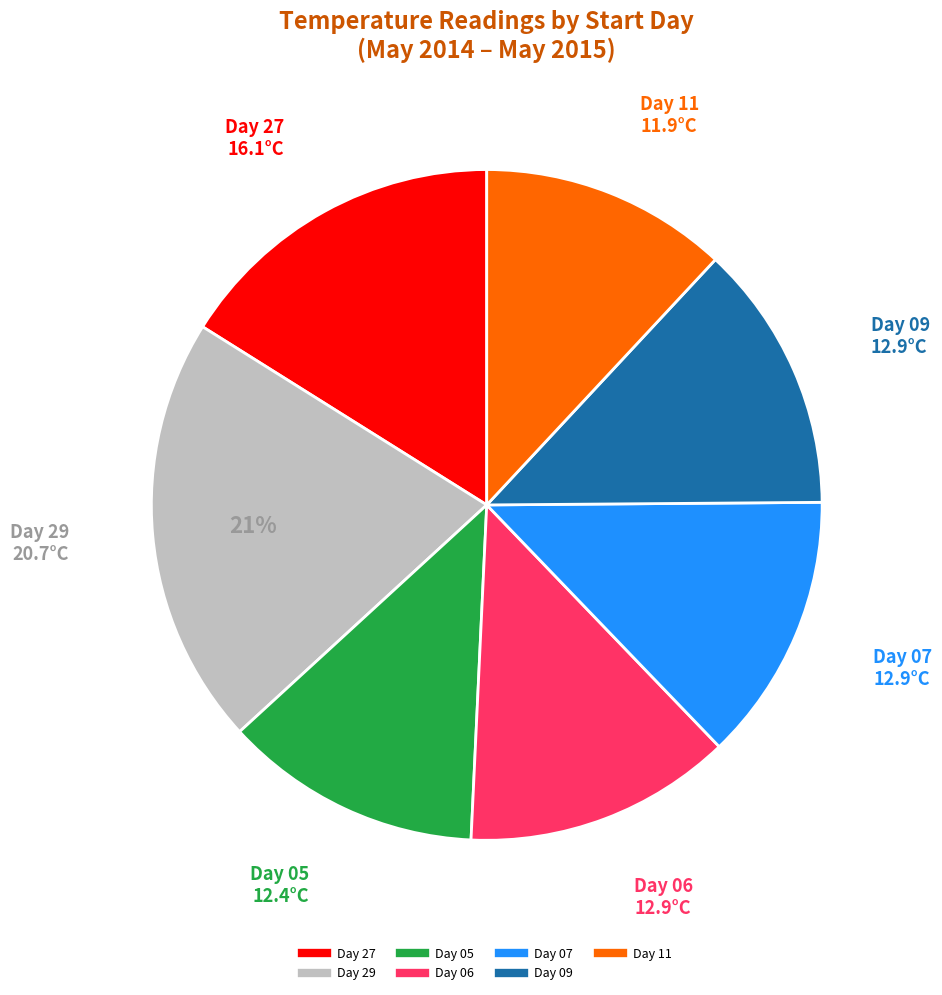

To the nearest percent, what is the difference between the largest and smallest slice percentages?

9%